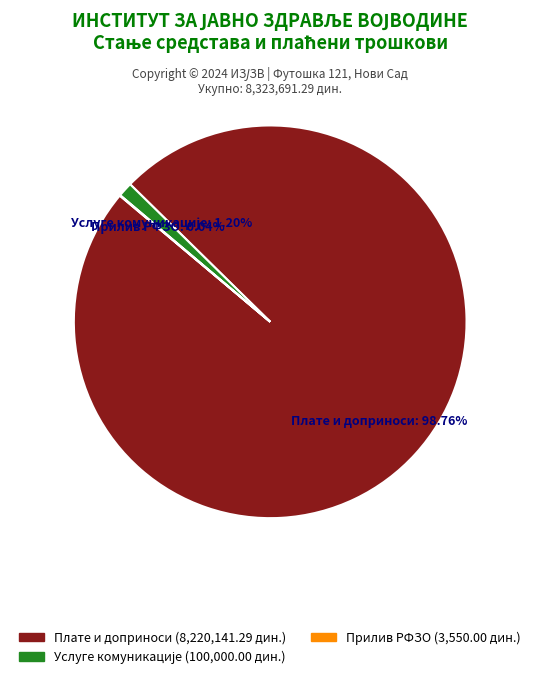

To the nearest percent, what is the average slice percentage?

33%